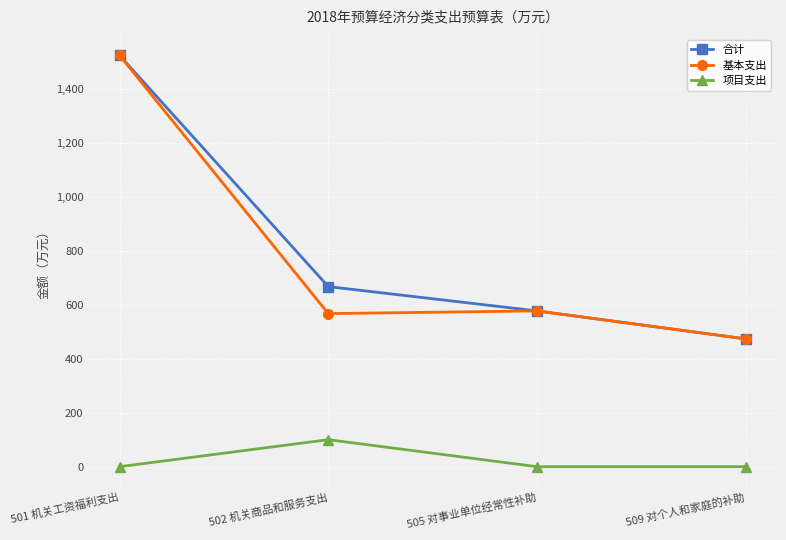

True or false: 项目支出 and 基本支出 intersect in this chart.

False